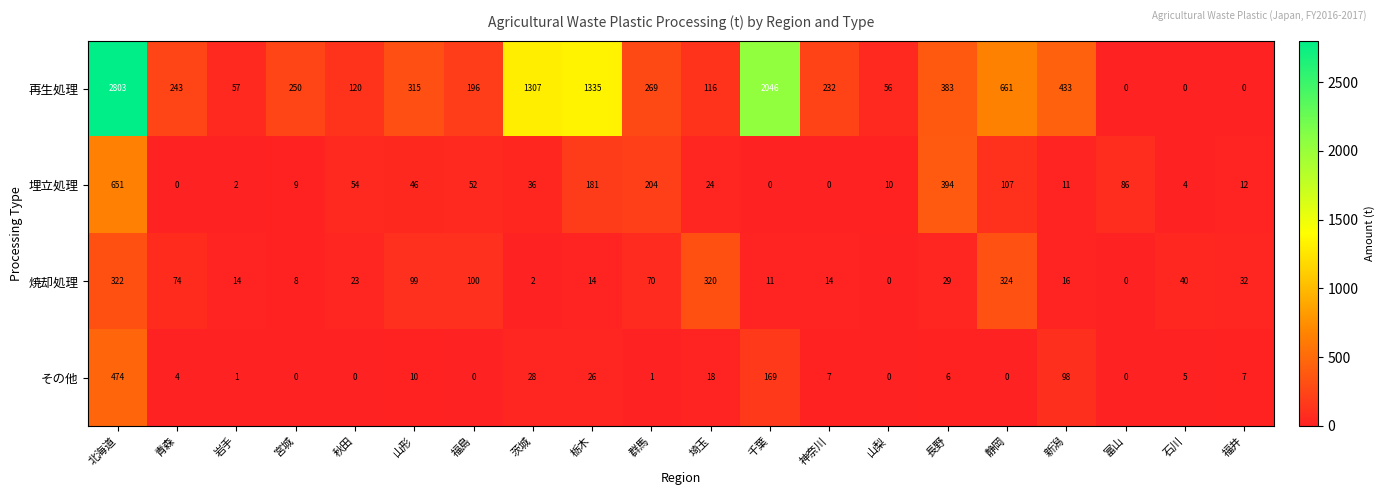

At how many categories does at least one series exceed 366?

7